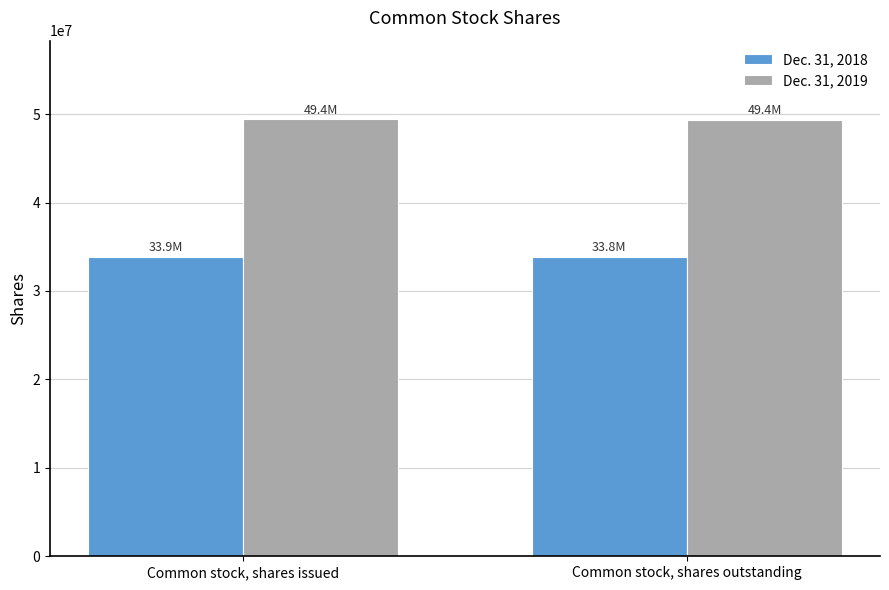

What is the sum of the Dec. 31, 2018 values at Common stock, shares issued and Common stock, shares outstanding?

67684735